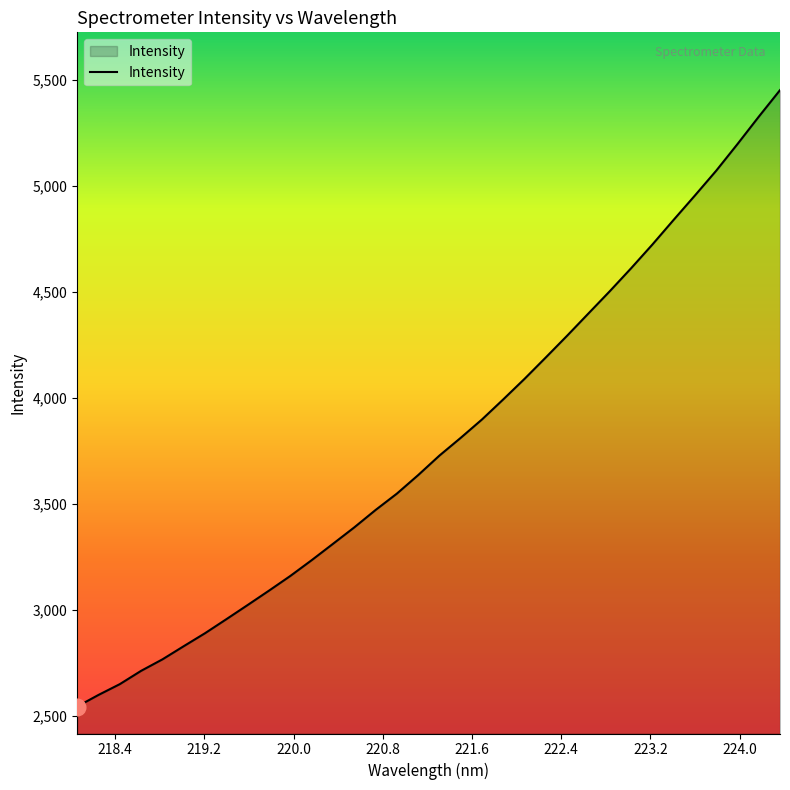

What is the difference between the maximum and minimum values?

2908.2